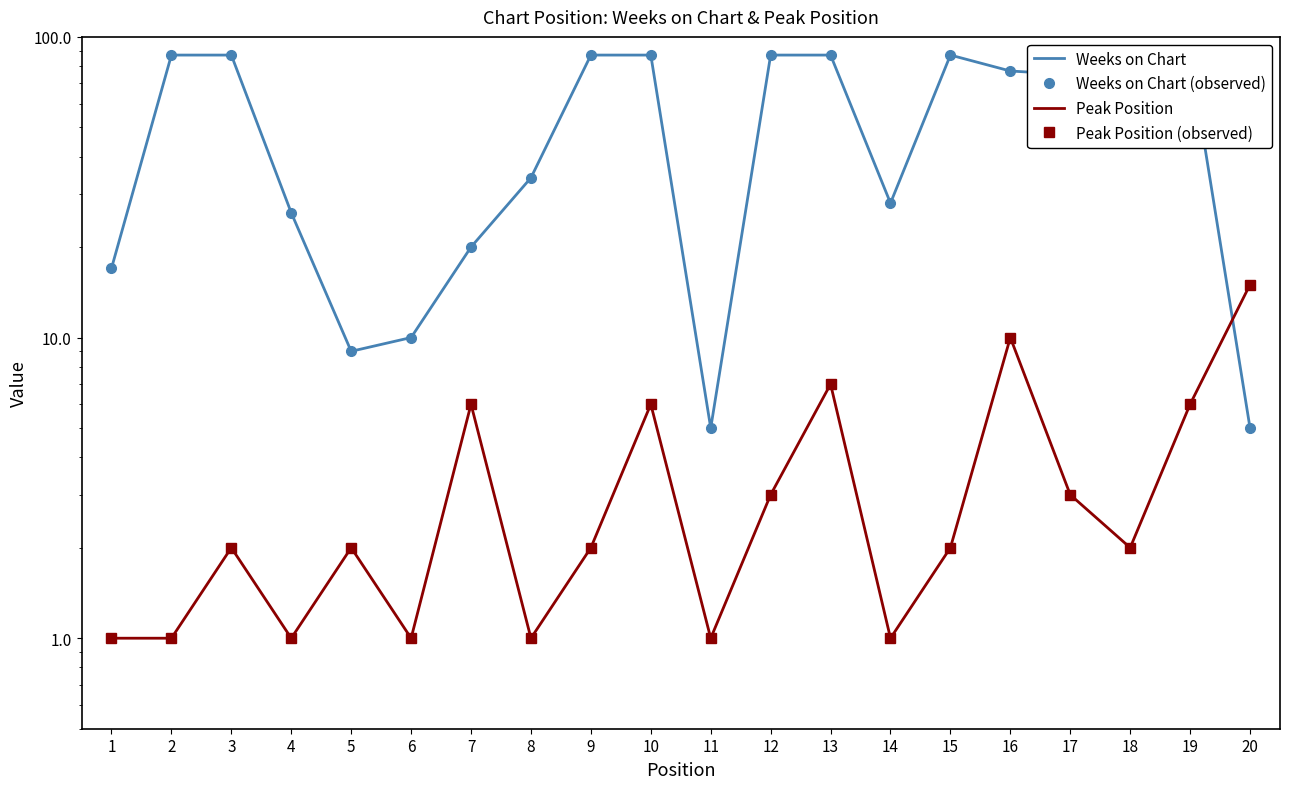

Which series changed the most between 2 and 14?

Weeks on Chart